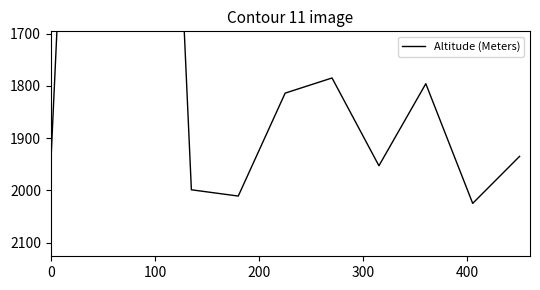

Approximately how many times larger is the value at 0 compared to 300?

1.0